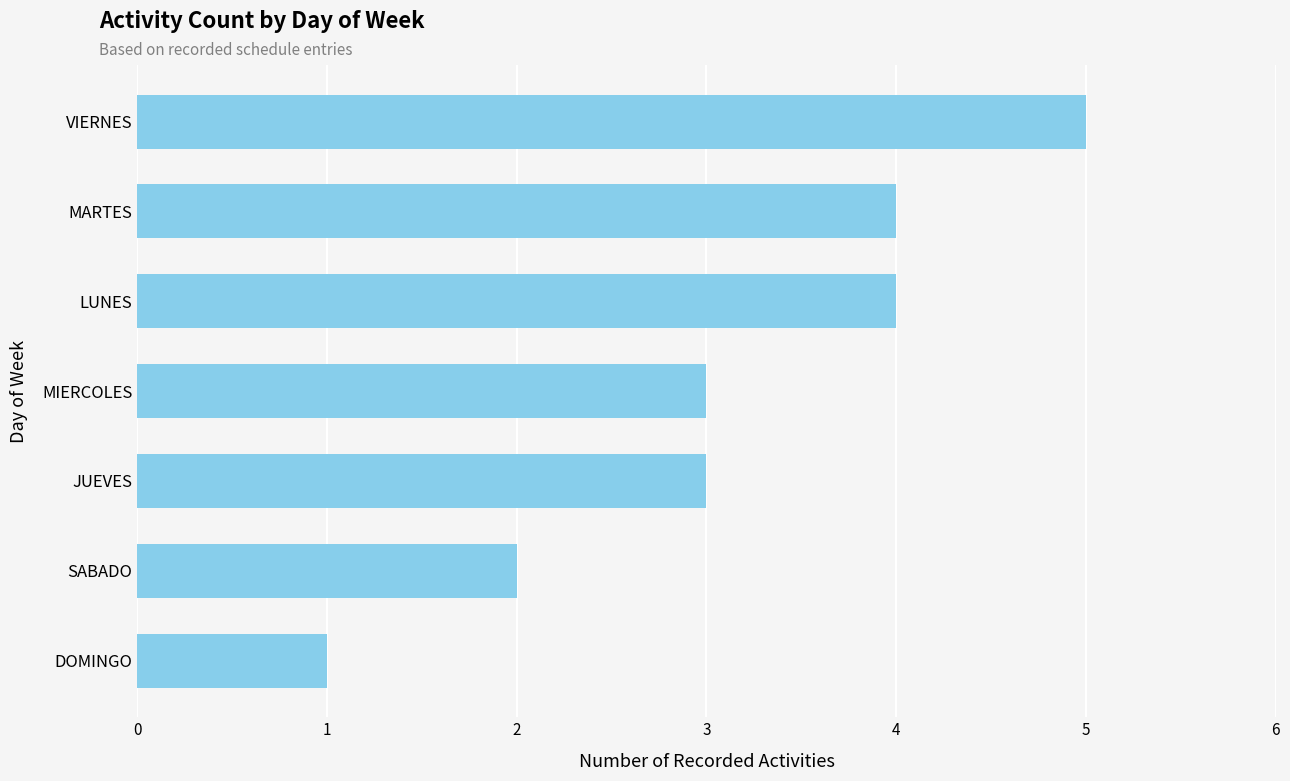

How many data points does each series have?

7